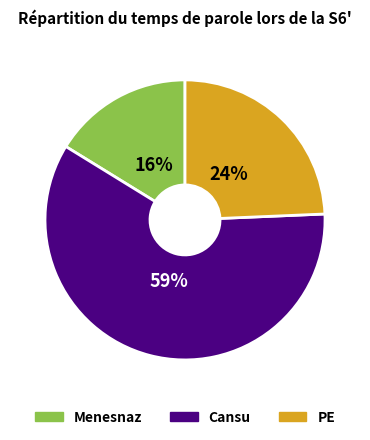

To the nearest percent, what is the difference between the largest and smallest slice percentages?

43%